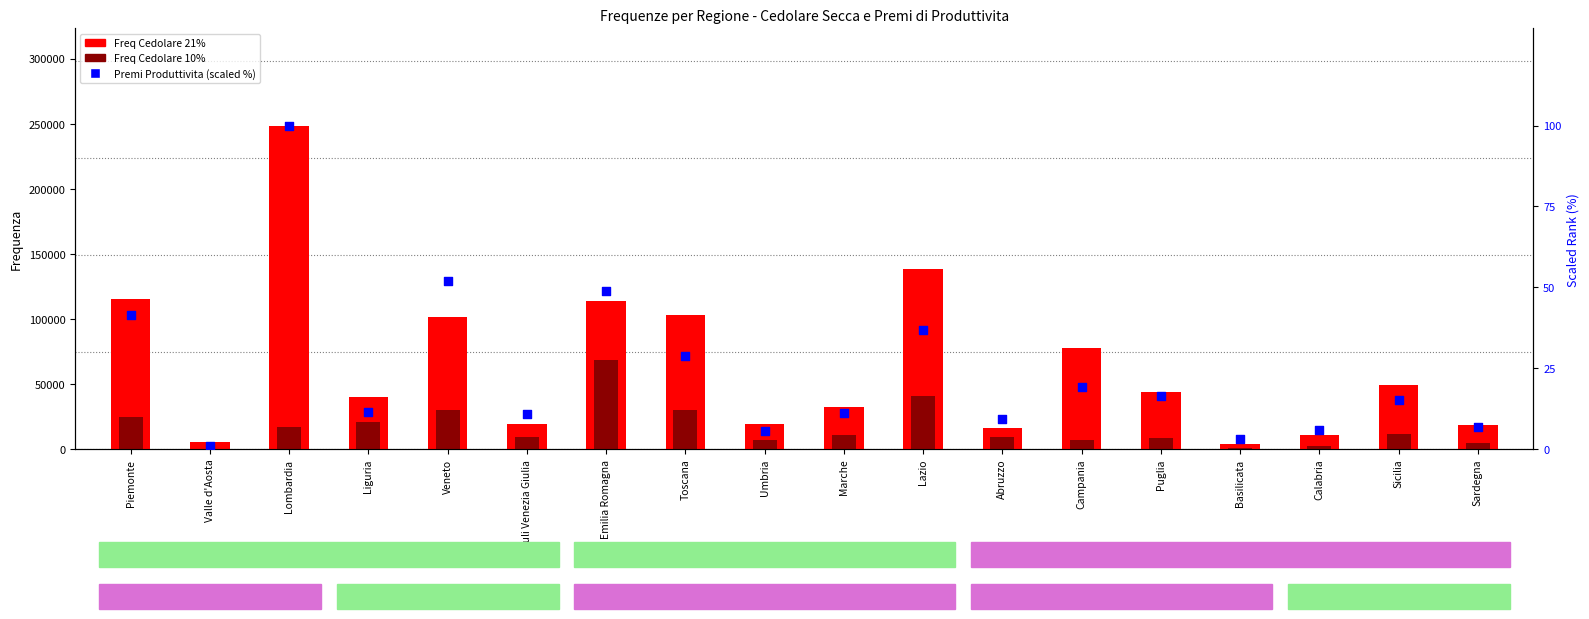

Which series has the widest spread of Y values?

Freq Cedolare 21%